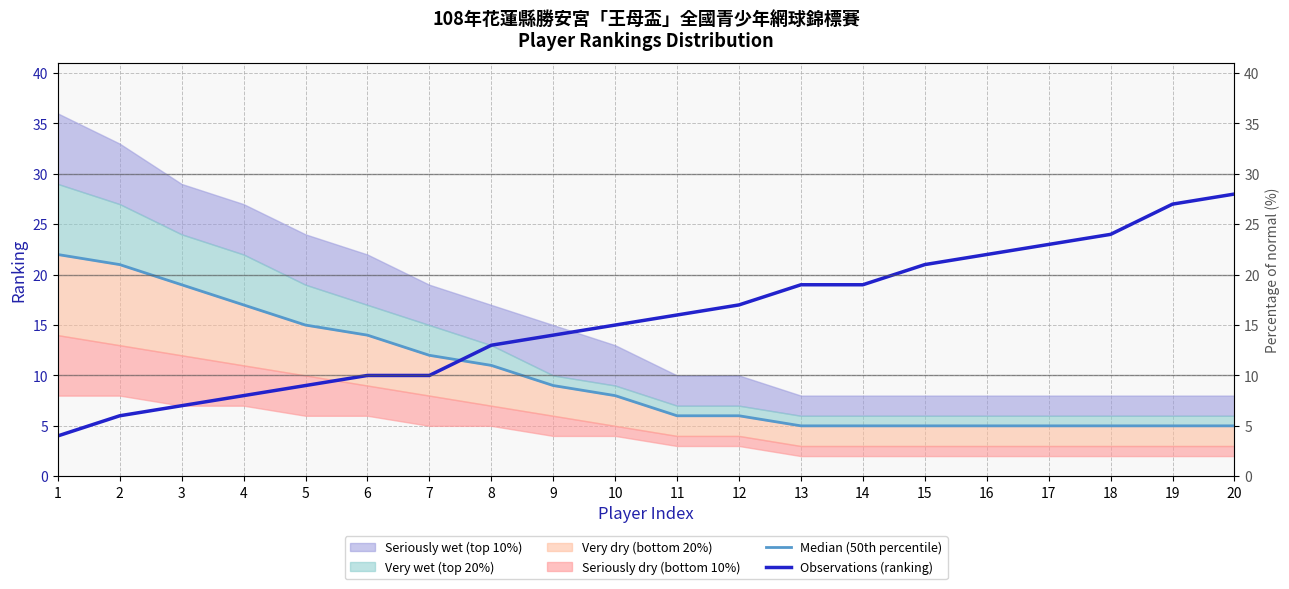

Which category has the highest value in the Observations (ranking) series?

20